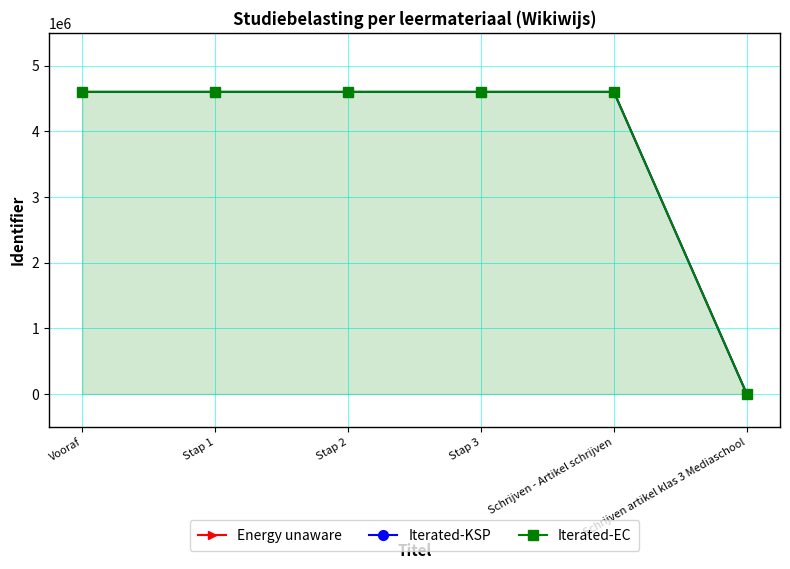

The value of Iterated-KSP at Vooraf is 4598680. True or false?

True